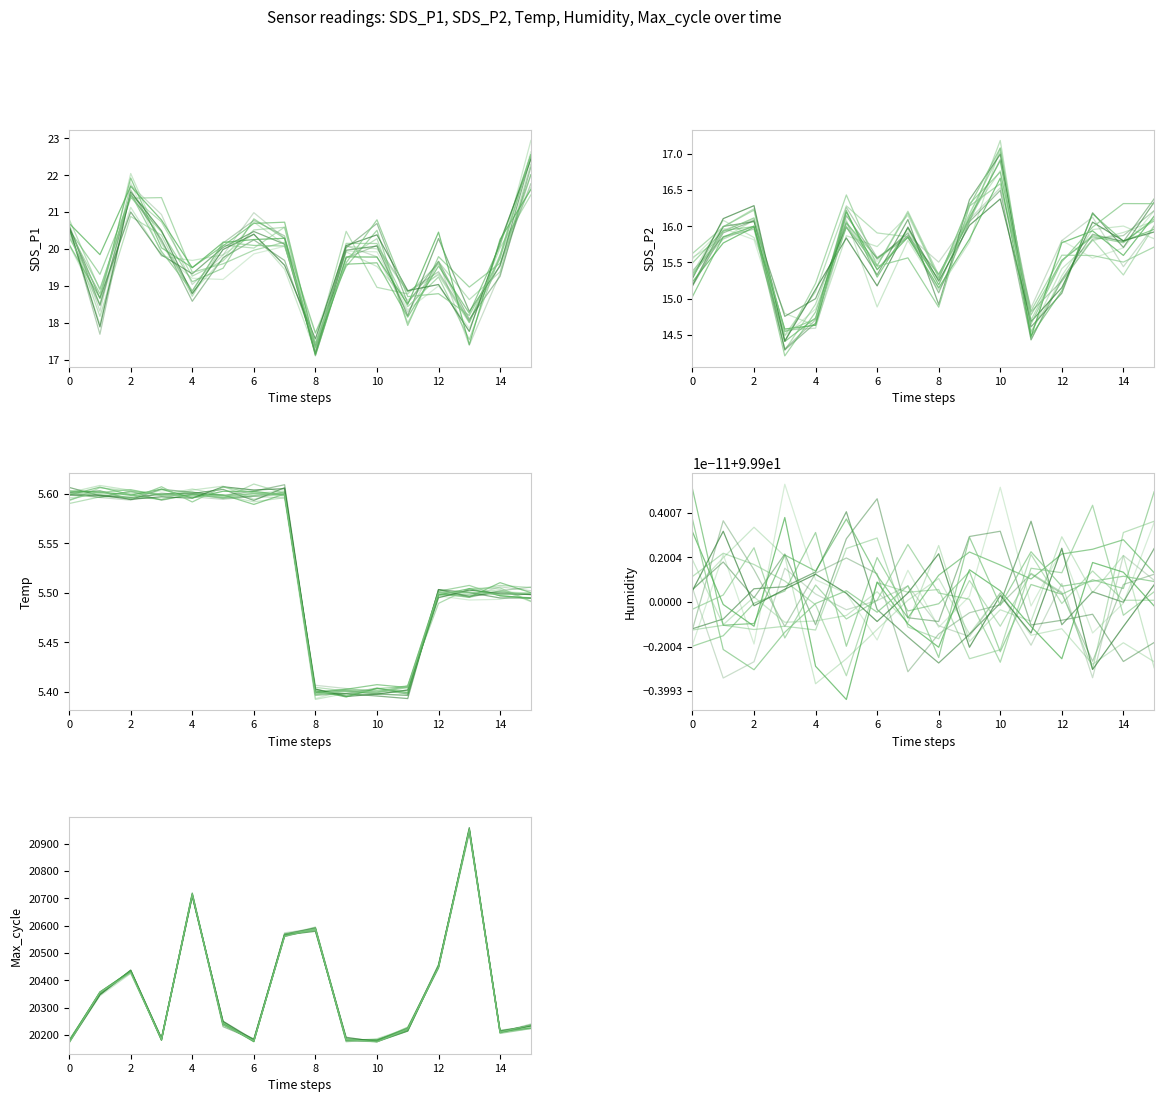

In Temp, how many points are higher than both neighbors (excluding endpoints)?

4